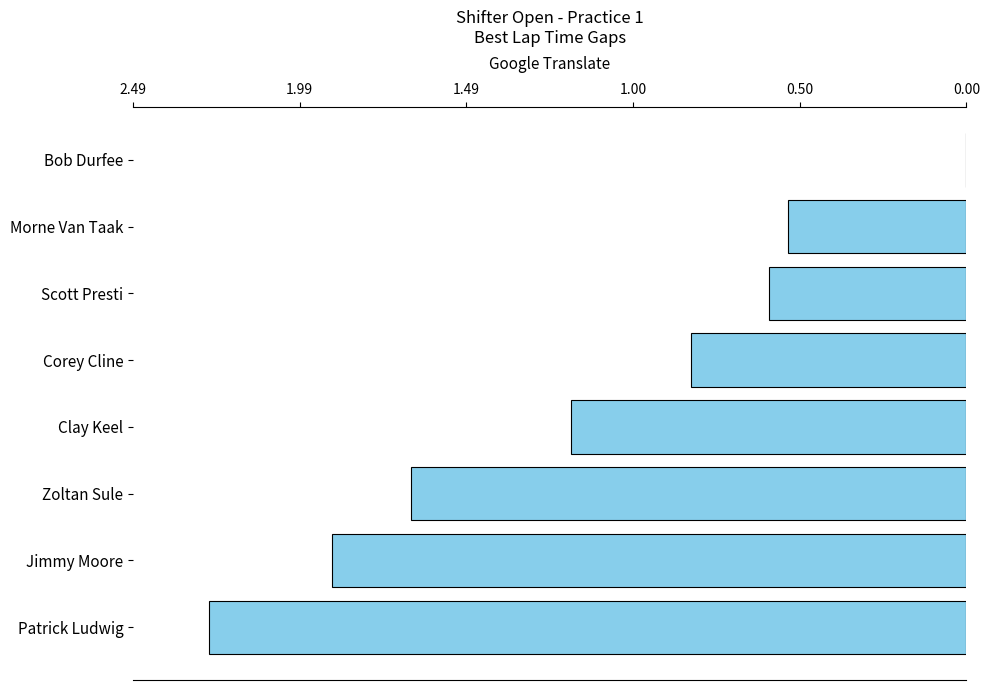

Are the bars grouped side by side (vs. stacked)?

No